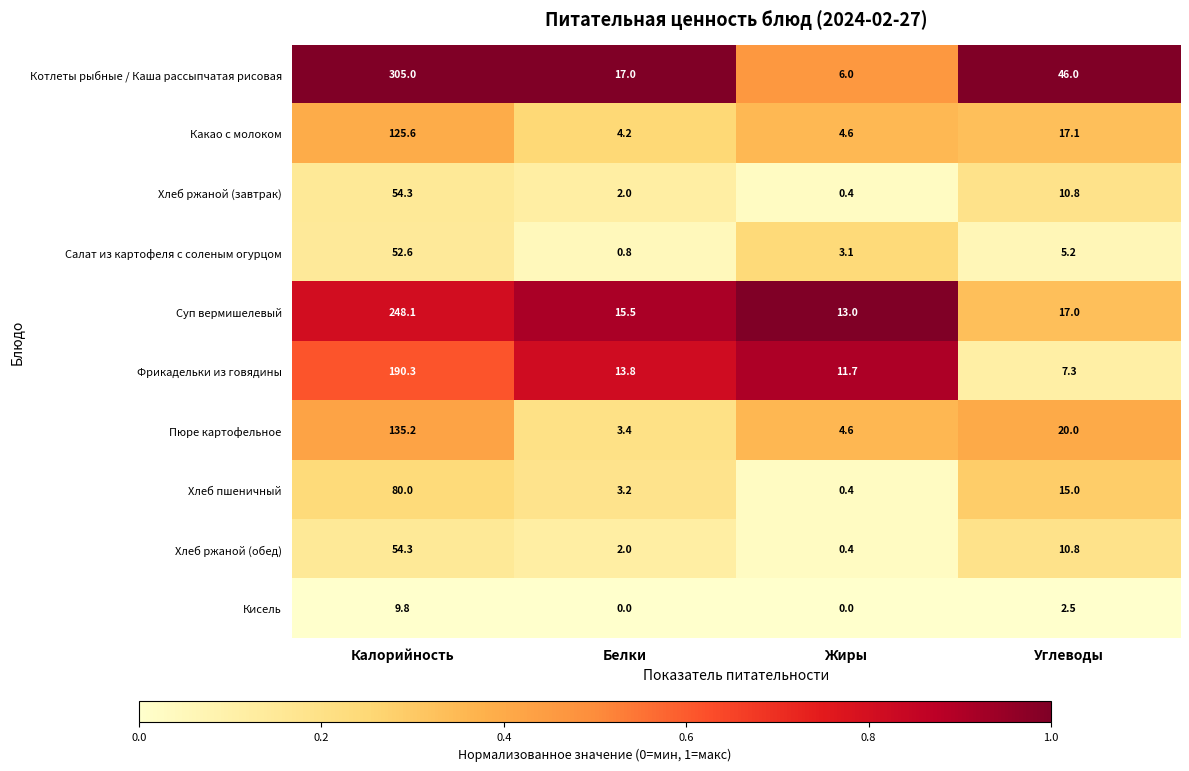

Which category has the highest value across all series?

Калорийность